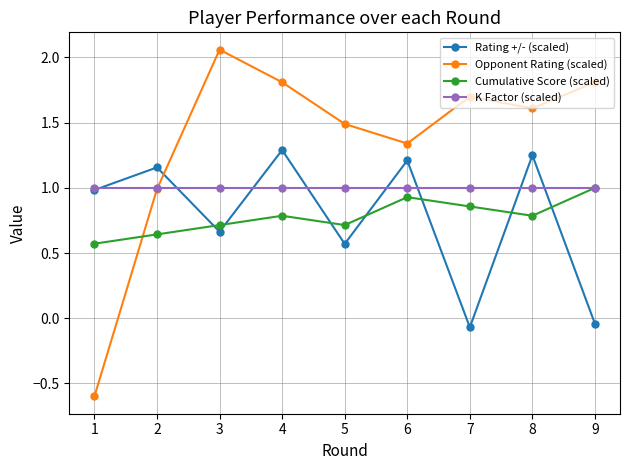

Rank the series at 5 from highest to lowest value.

Opponent Rating (scaled), K Factor (scaled), Cumulative Score (scaled), Rating +/- (scaled)